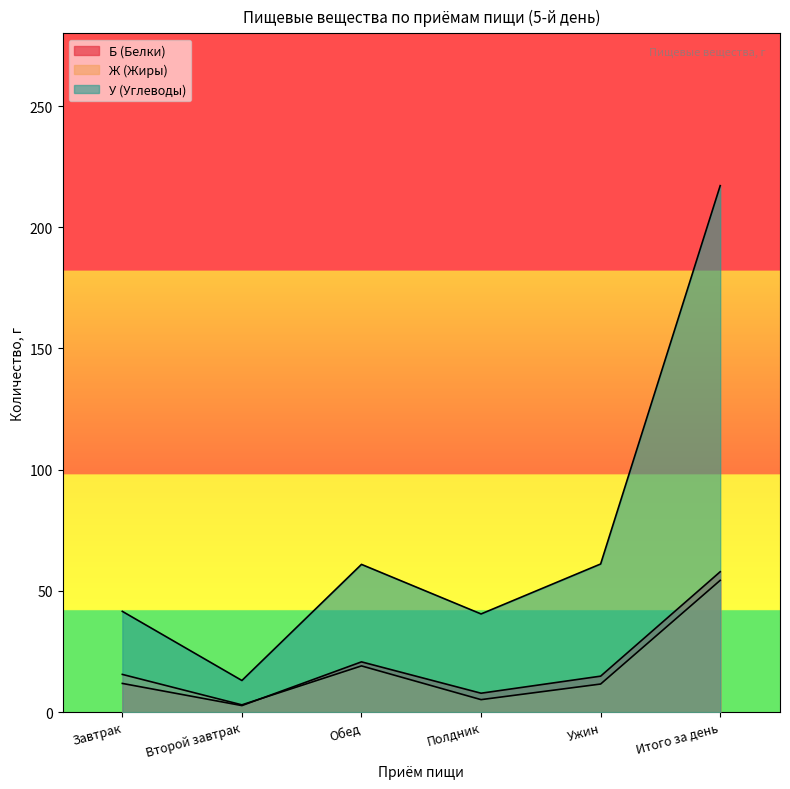

What is the difference between the maximum and minimum values in the Ж (Жиры) series?

51.4